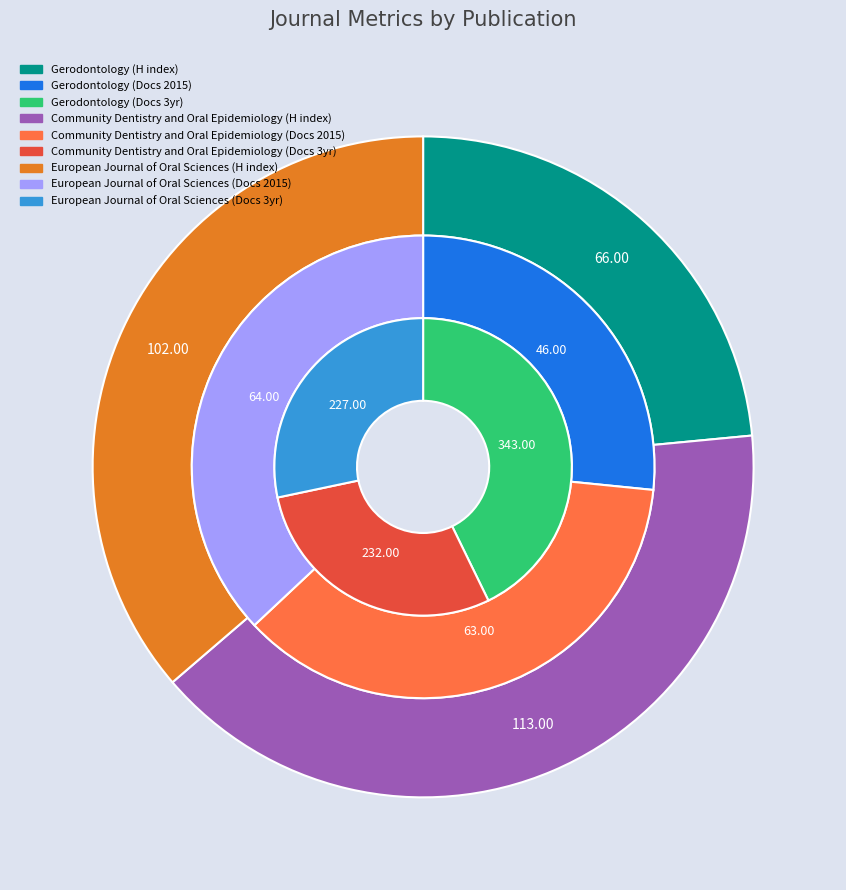

Count the number of slices in the pie.

3